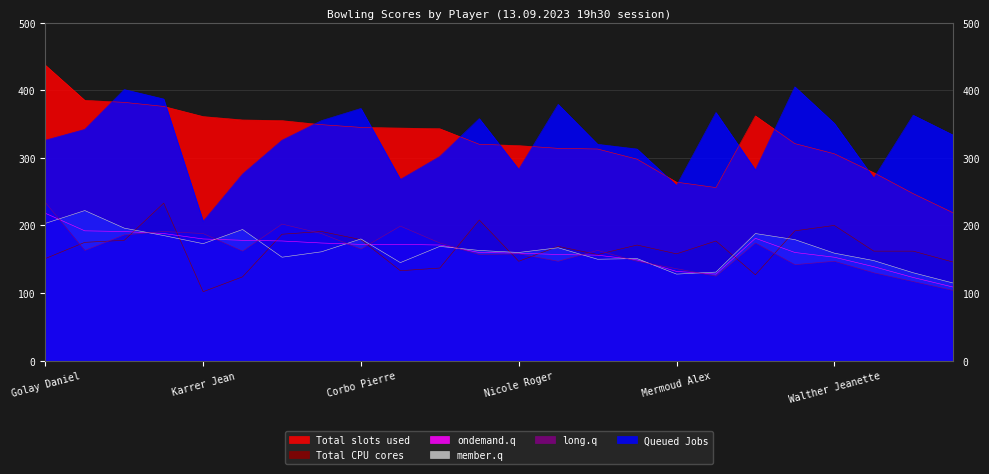

How many lines are shown in the chart?

6